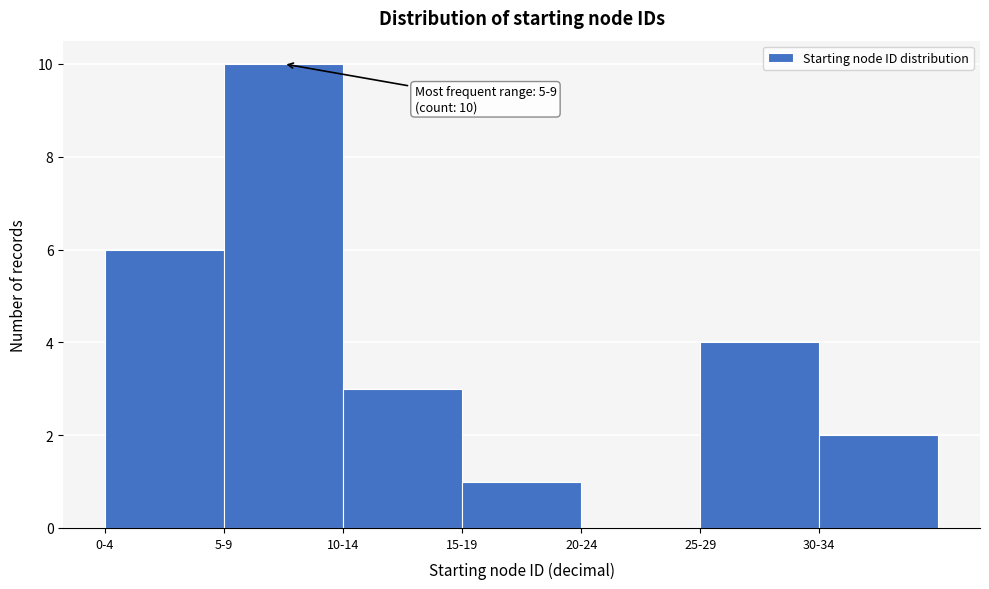

Reading right to left, list all the values displayed in this chart.

30-34=2	25-29=4	20-24=0	15-19=1	10-14=3	5-9=10	0-4=6